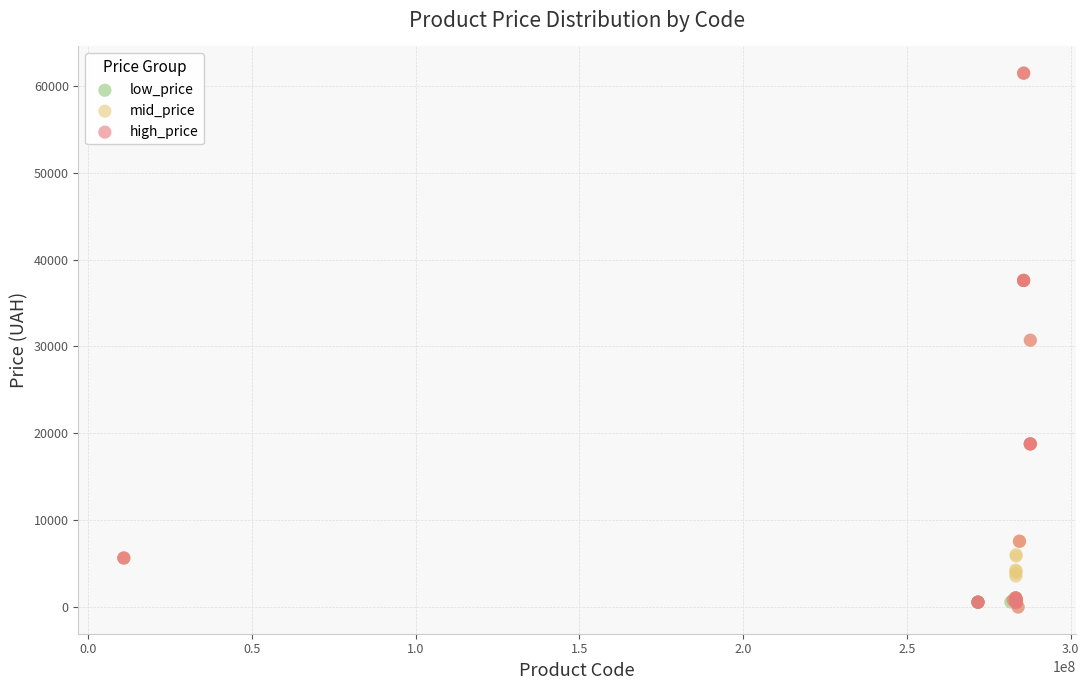

What are all the series names shown in the legend?

low_price, mid_price, high_price